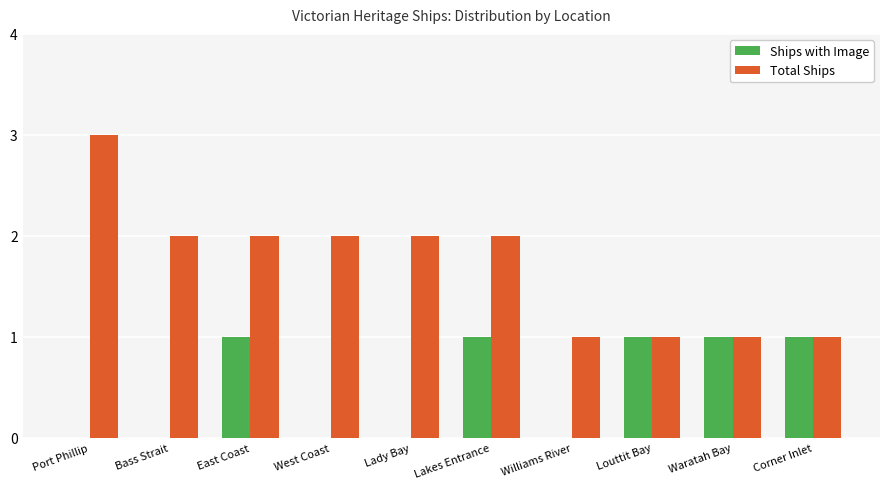

Reading left to right, what are all the values shown in this chart?

Ships with Image: Port Phillip=0	Bass Strait=0	East Coast=1	West Coast=0	Lady Bay=0	Lakes Entrance=1	Williams River=0	Louttit Bay=1	Waratah Bay=1	Corner Inlet=1
Total Ships: Port Phillip=3	Bass Strait=2	East Coast=2	West Coast=2	Lady Bay=2	Lakes Entrance=2	Williams River=1	Louttit Bay=1	Waratah Bay=1	Corner Inlet=1